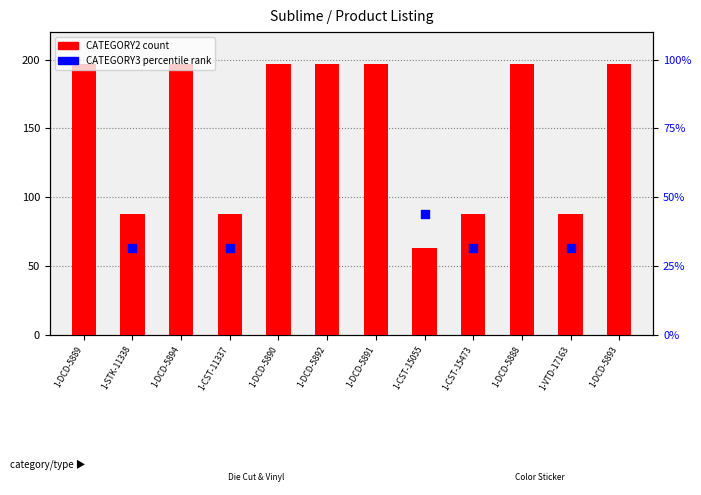

What are all the series names shown in the legend?

CATEGORY2 (count), CATEGORY3 (percentile rank)